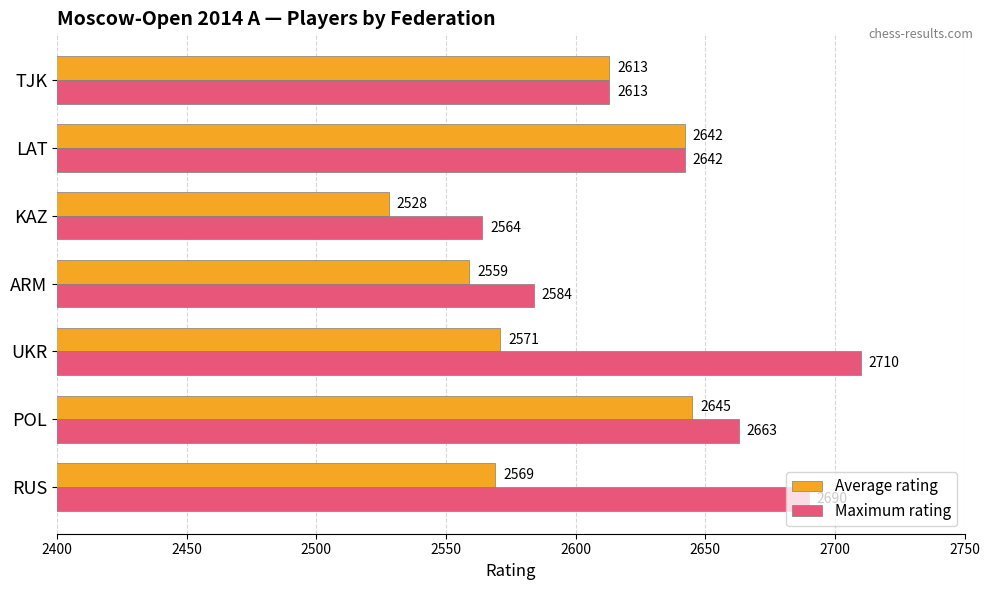

Which series has the largest total across all categories?

Maximum rating